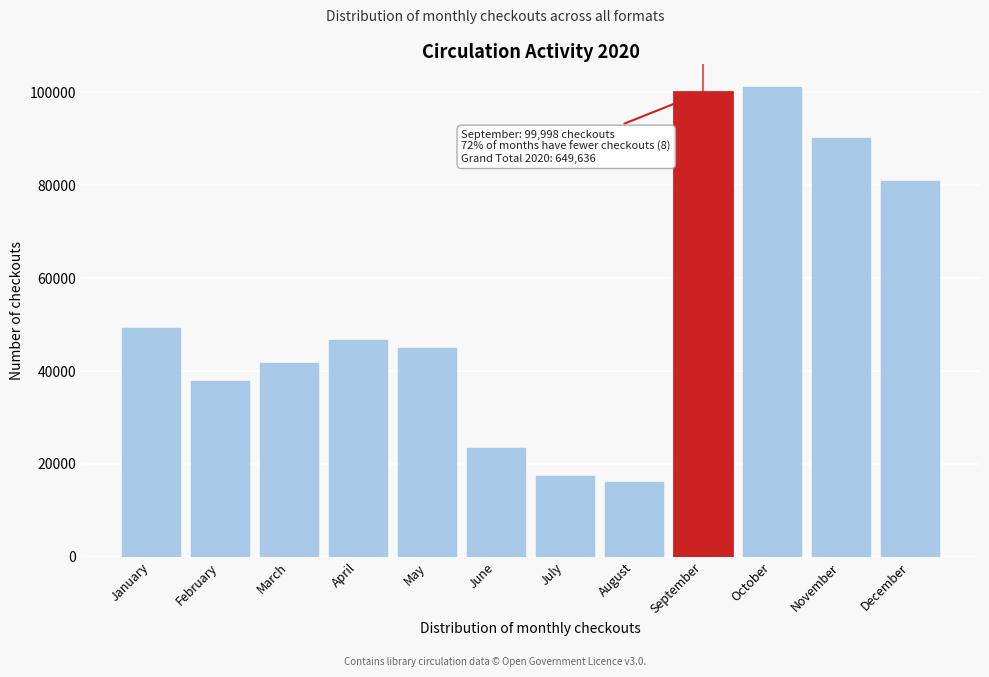

Reading left to right, what are all the values shown in this chart?

January=49313	February=37908	March=41819	April=46688	May=44995	June=23340	July=17321	August=16096	September=99998	October=101138	November=90190	December=80835